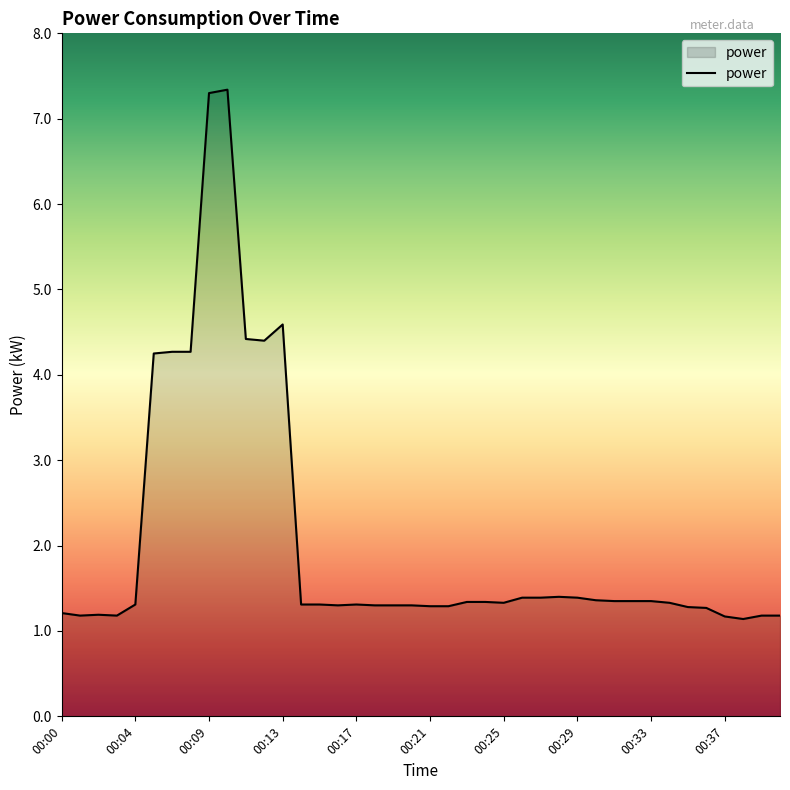

What is the maximum value shown in the chart?

7.3